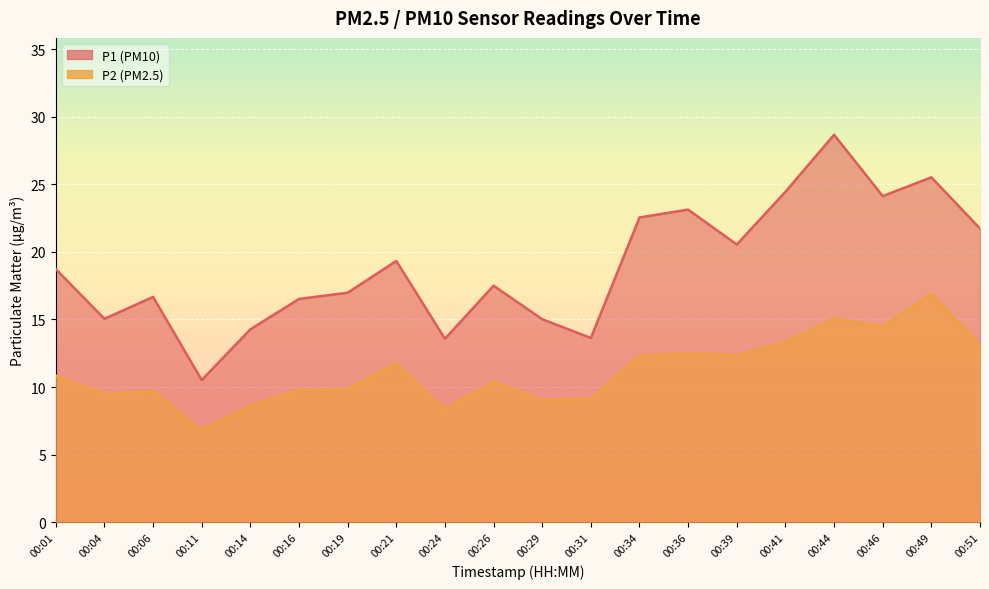

What is the total value across all series at 00:21?

31.1